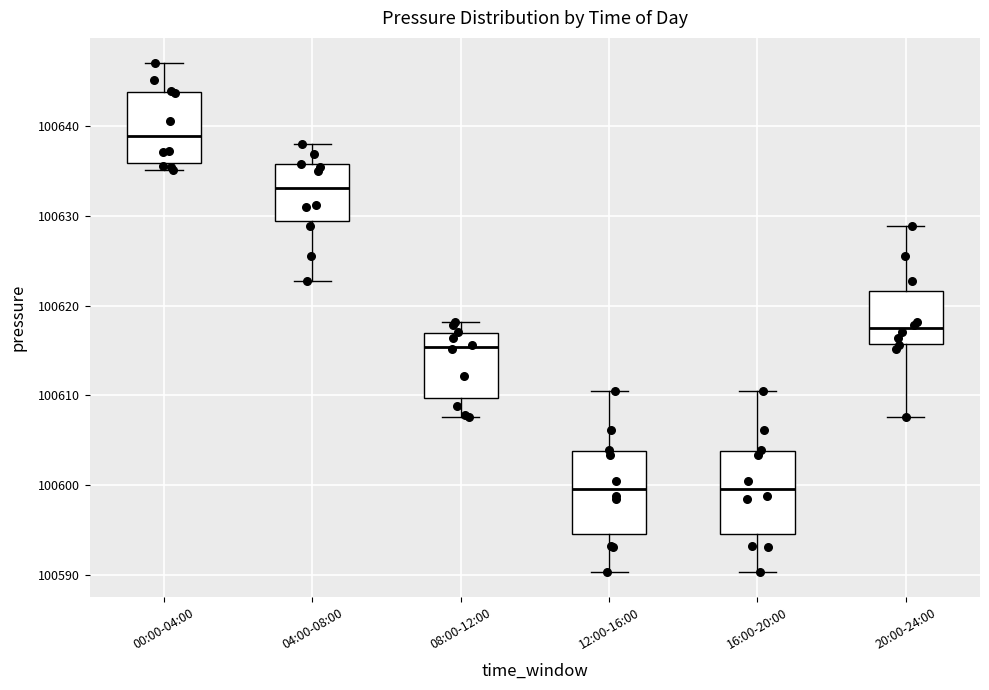

Where does the upper whisker of the box for 20:00-24:00 end on the y-axis? The values are not printed on the chart, so give them approximately, as read against the axis.

100629